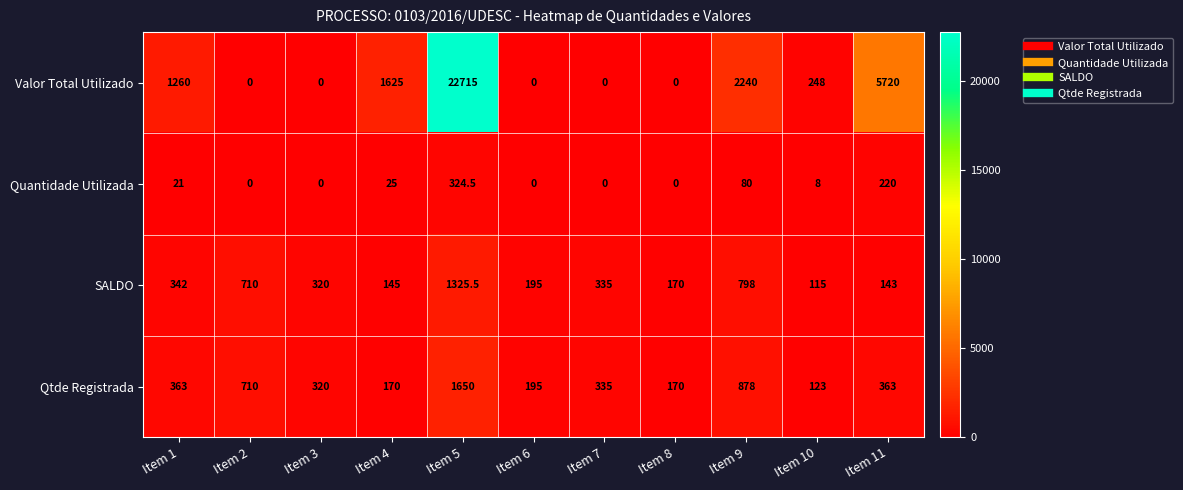

At how many categories does at least one series exceed 9797?

1